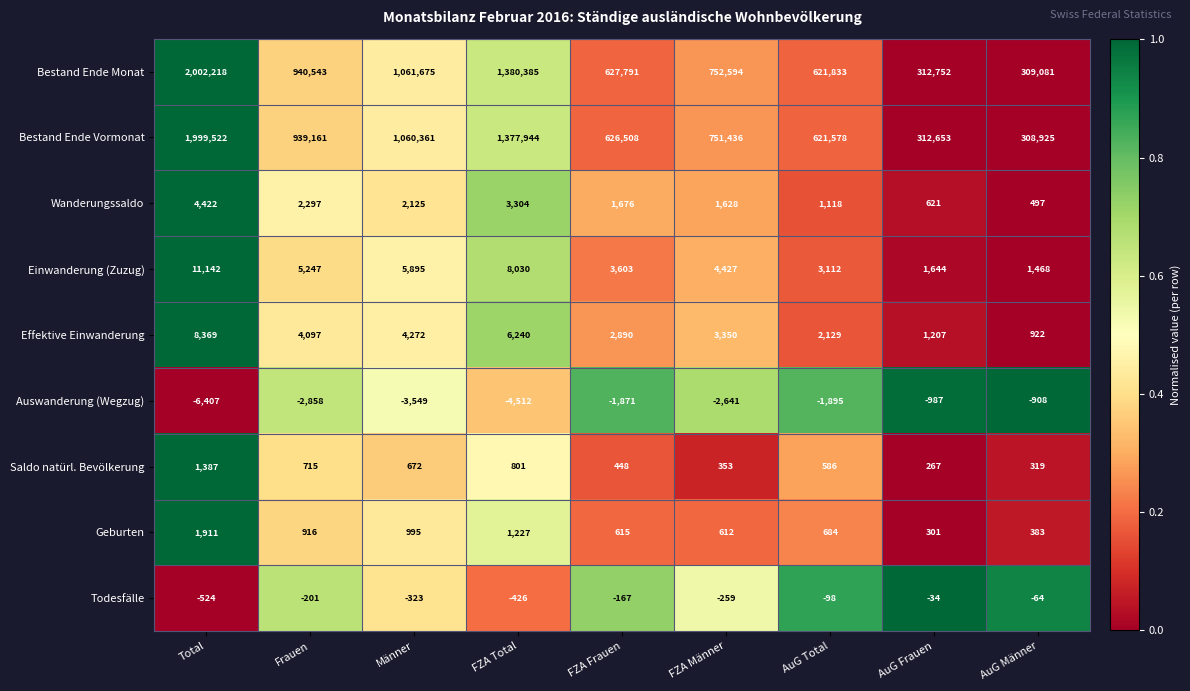

What is the sum of the Effektive Einwanderung values at Männer and AuG Frauen?

5479